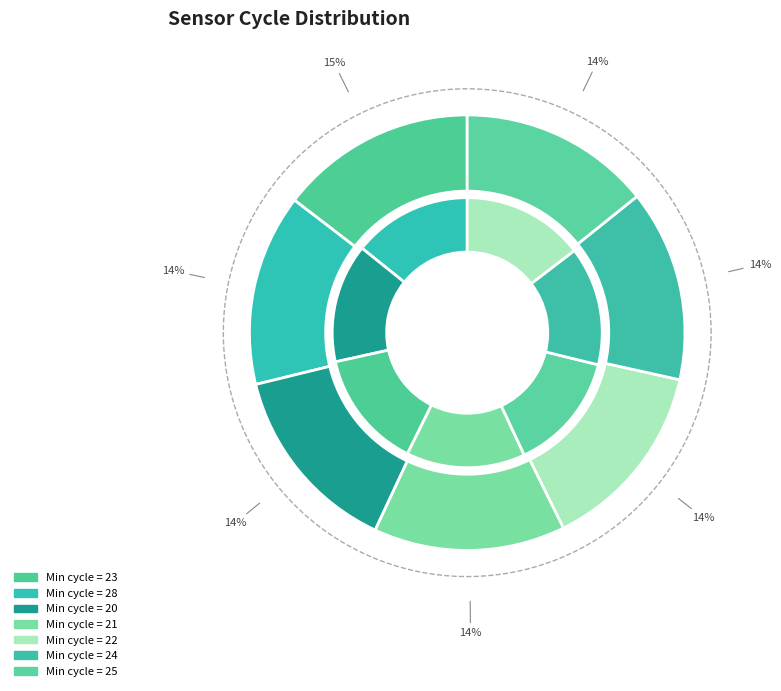

Which slice is the smallest?

22